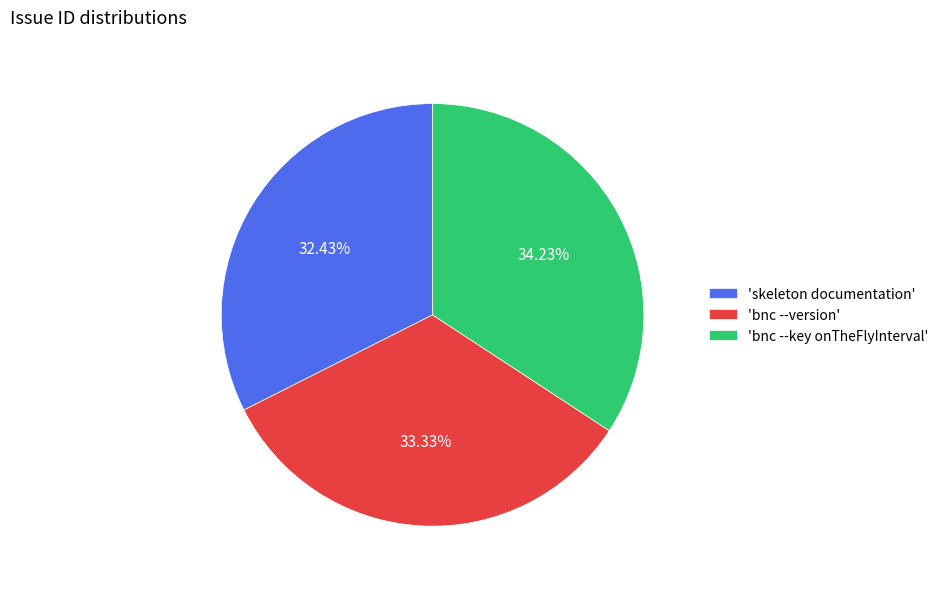

Is the sum of 'skeleton documentation' and 'bnc --key onTheFlyInterval' greater than half?

Yes